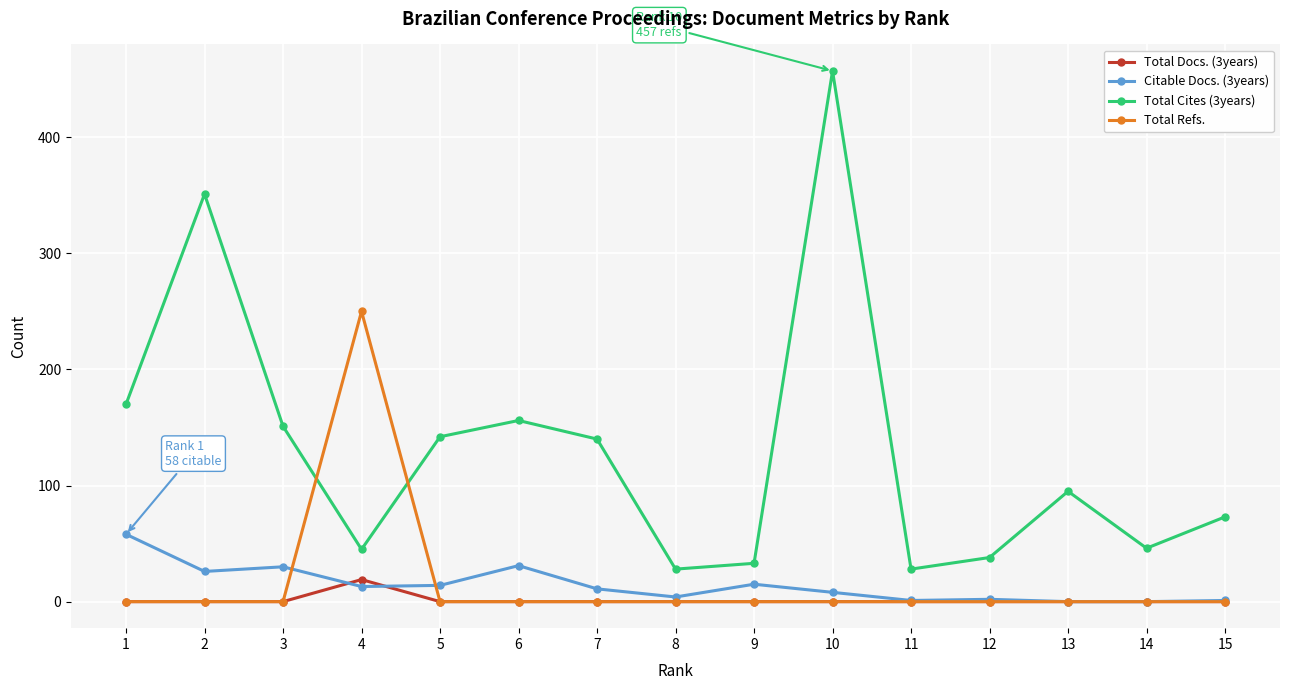

Which series has the largest total across all categories?

Total Cites (3years)